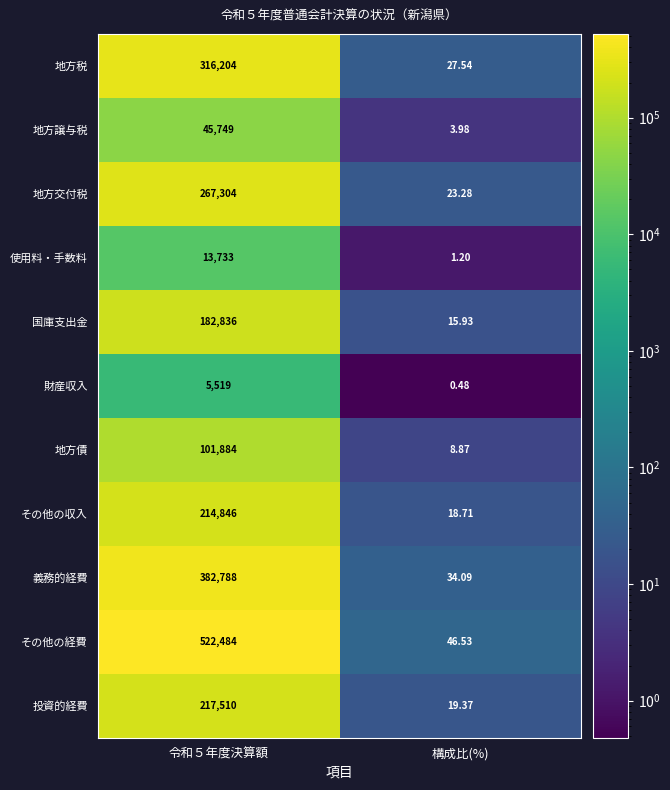

Which series changed the most between 令和５年度決算額 and 構成比(%)?

その他の経費